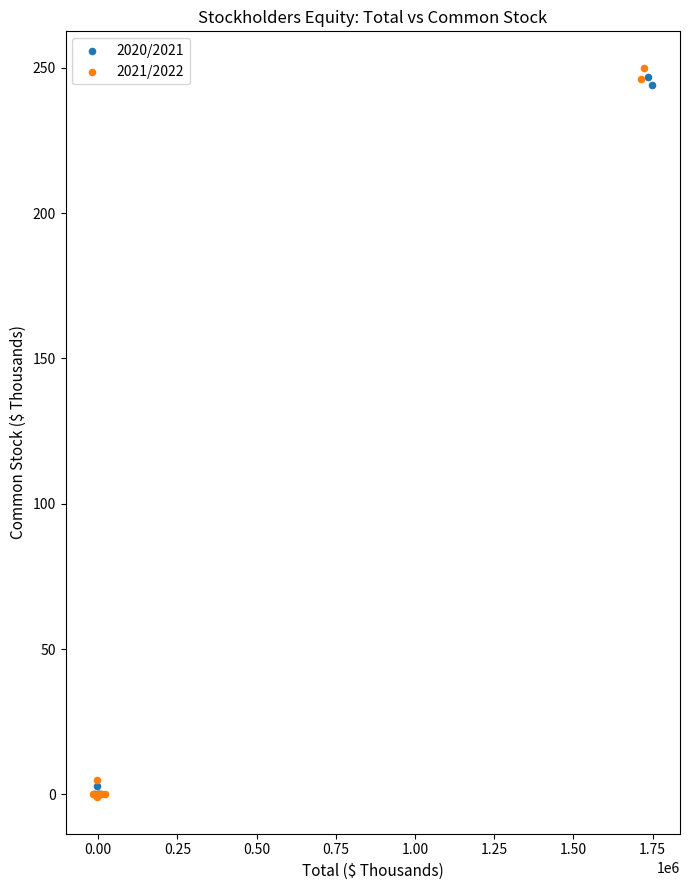

What are all the series names shown in the legend?

2020/2021, 2021/2022